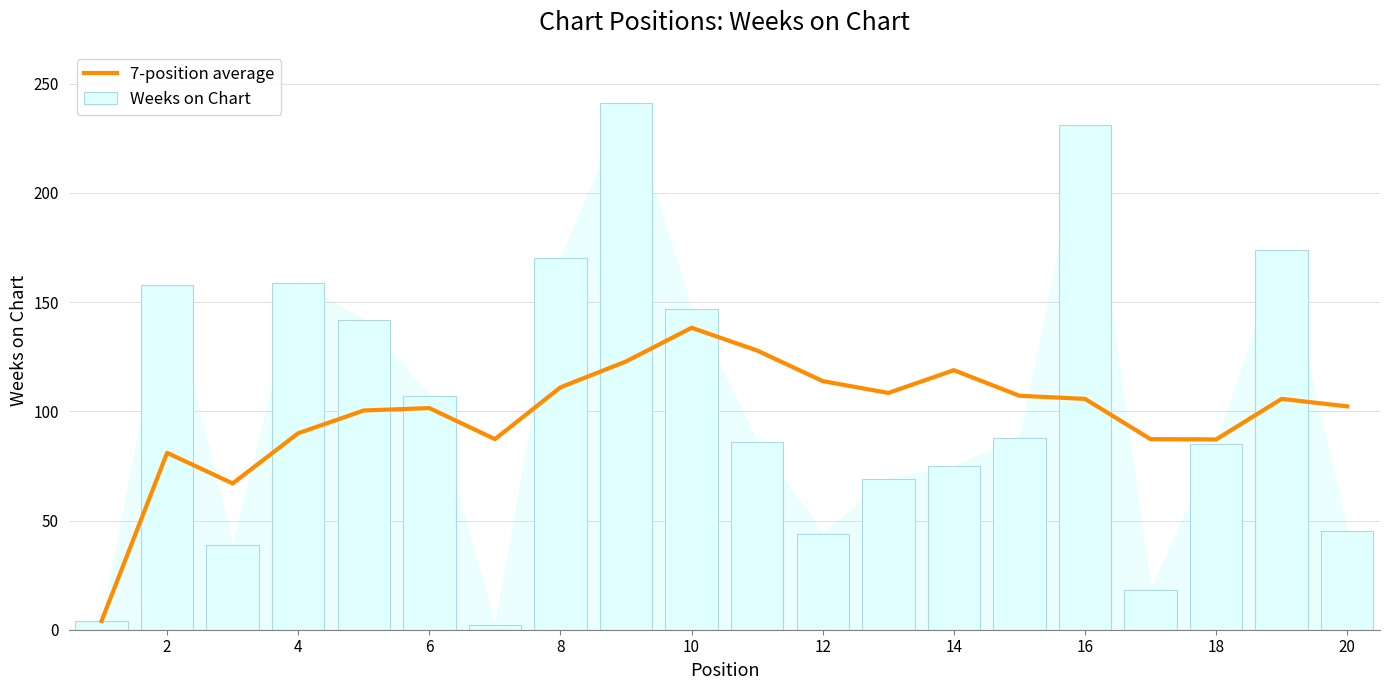

Which has a higher value, 12 or 18?

18